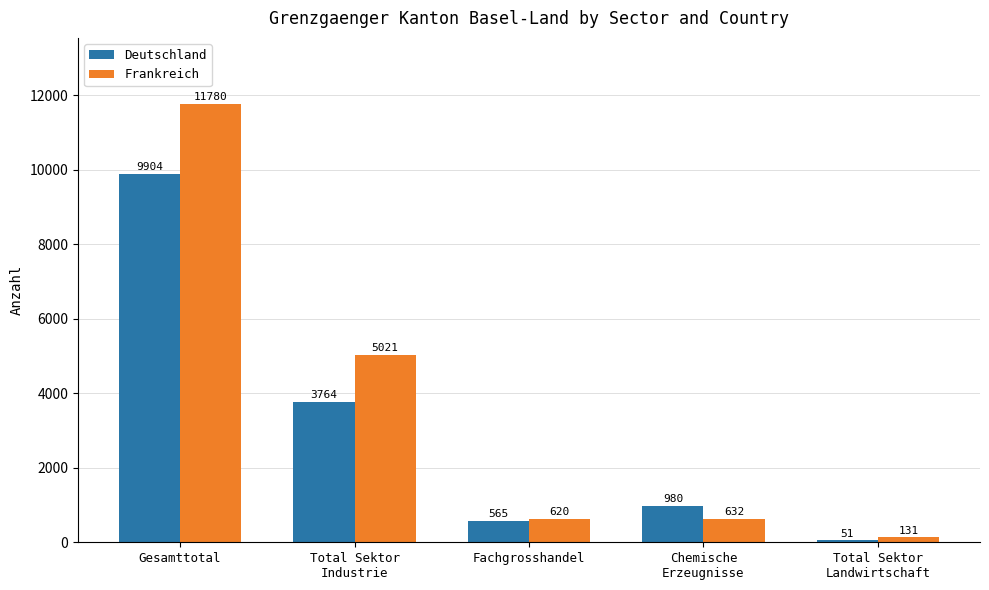

What position from the right is Gesamttotal?

5